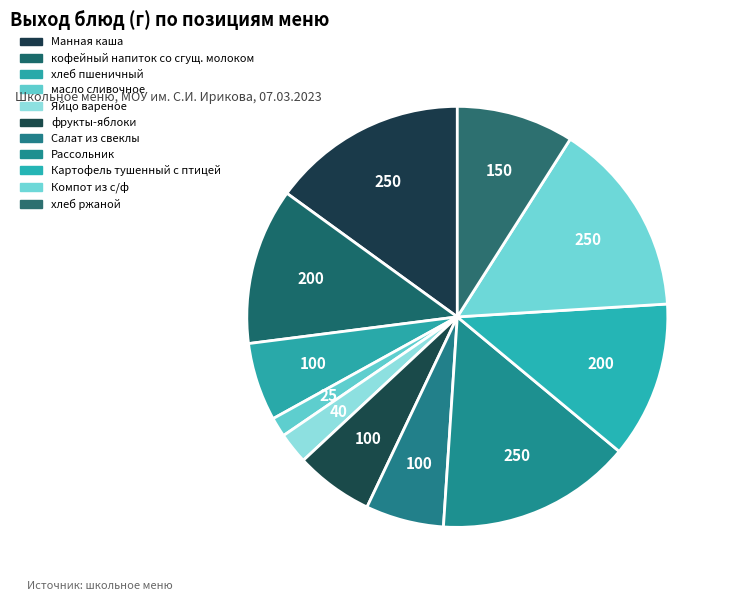

How much of the chart is everything except Салат из свеклы?

94.0%